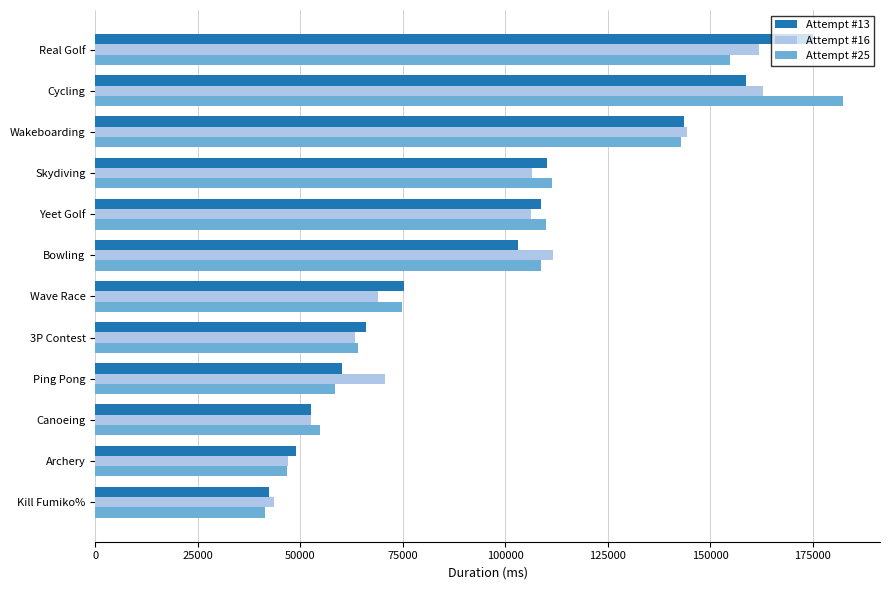

Is it true that Attempt #16 equals 144450 at Wakeboarding?

True